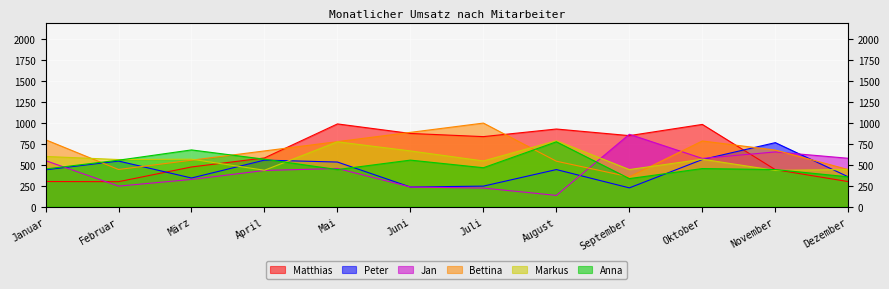

How many interior local peaks does the Matthias series have?

3